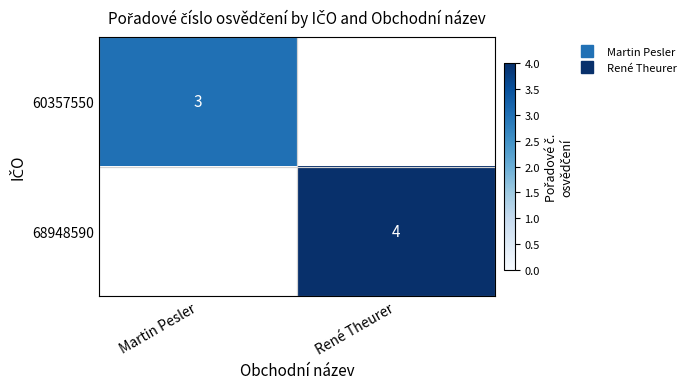

The value of 68948590 at René Theurer is 4.0. True or false?

True